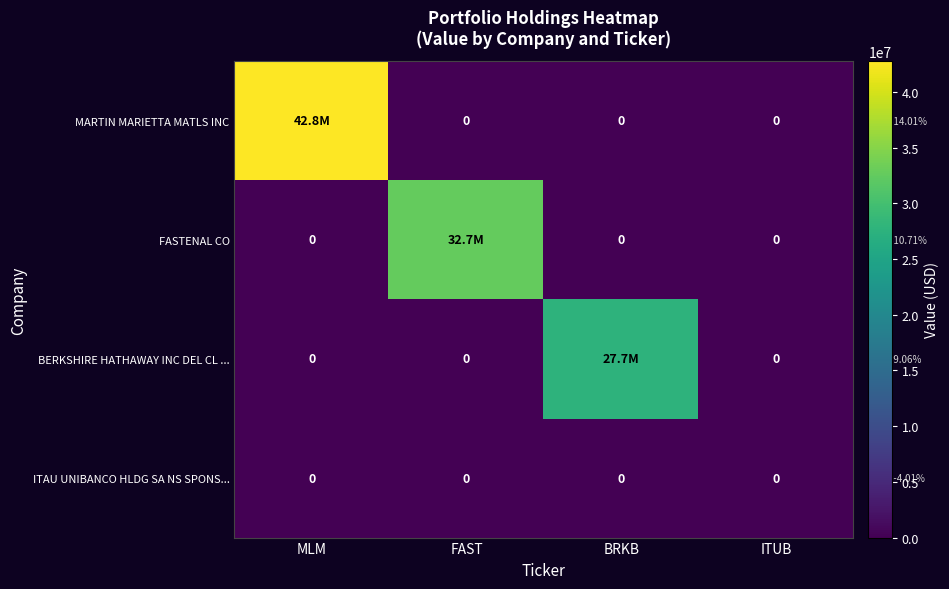

How many data points does each series have?

4